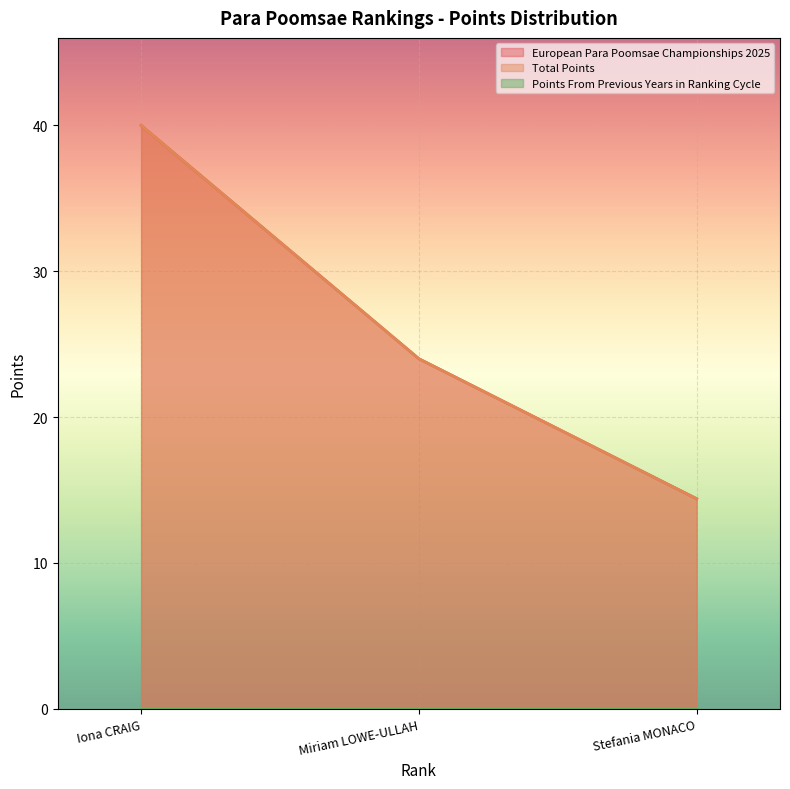

Does the chart display data point markers on the line(s)?

No